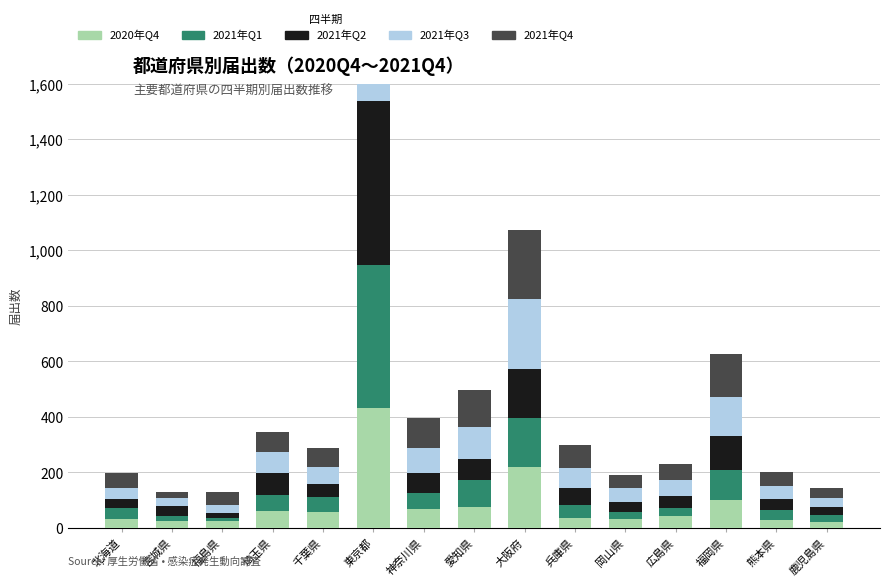

List the series in order of their peak value, highest first.

2021年Q4, 2021年Q3, 2021年Q2, 2021年Q1, 2020年Q4